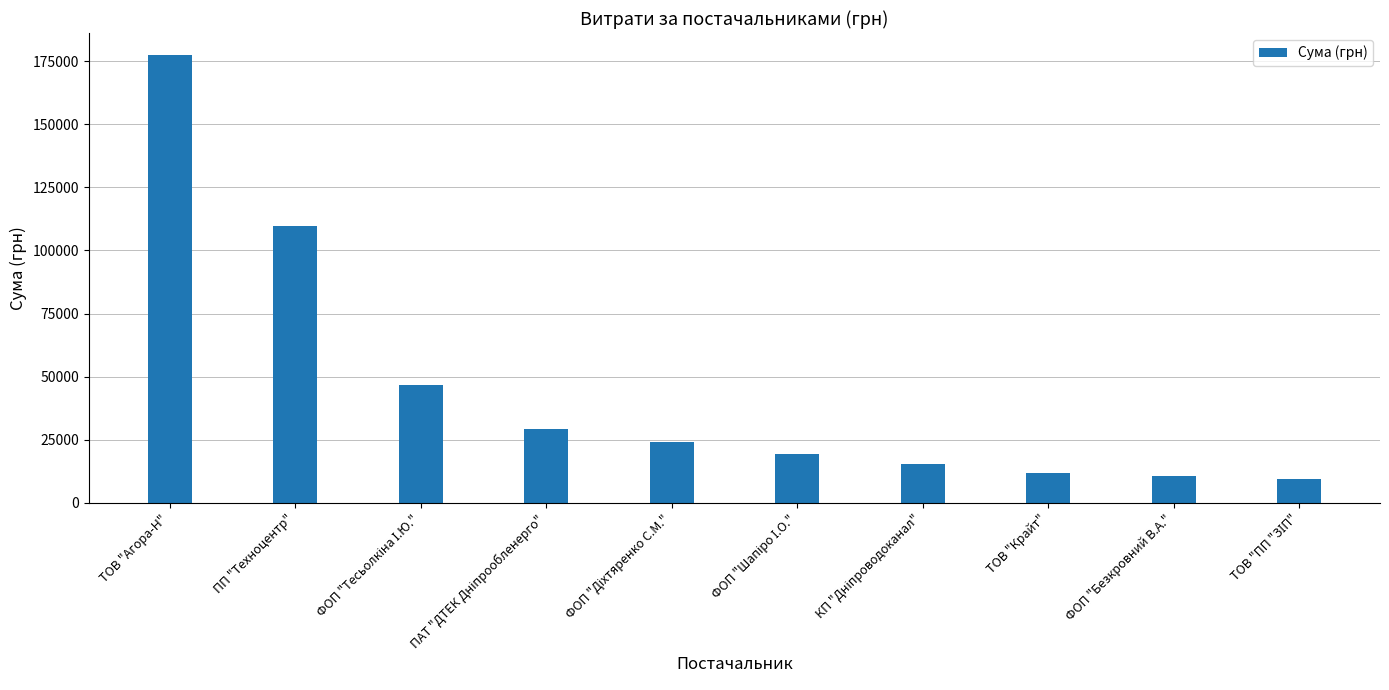

What is the label of the 1st bar from the left?

ТОВ "Агора-Н"